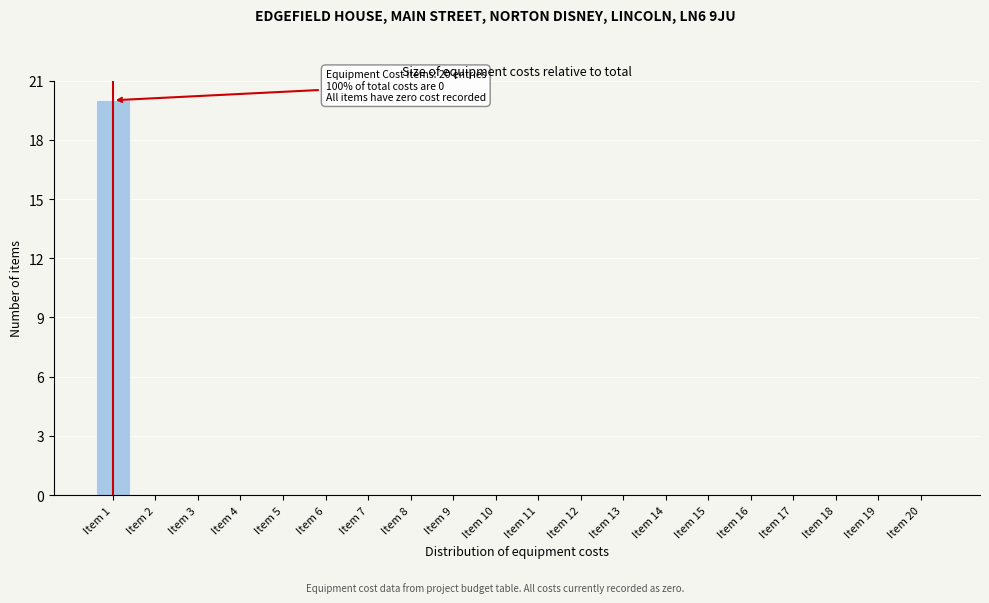

Reading right to left, extract all data points from this chart.

Item 20=0	Item 19=0	Item 18=0	Item 17=0	Item 16=0	Item 15=0	Item 14=0	Item 13=0	Item 12=0	Item 11=0	Item 10=0	Item 9=0	Item 8=0	Item 7=0	Item 6=0	Item 5=0	Item 4=0	Item 3=0	Item 2=0	Item 1=20